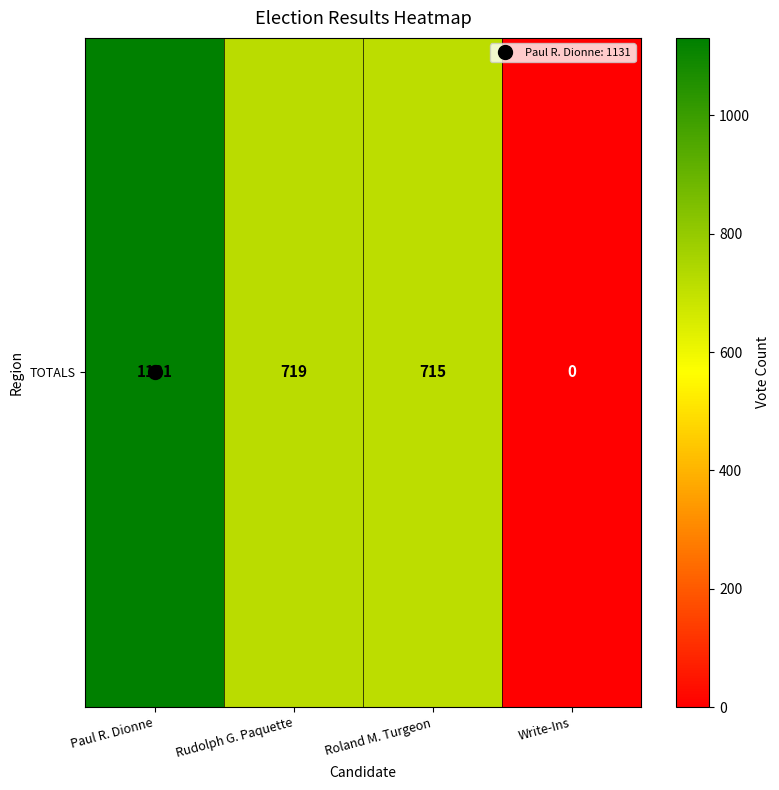

Rank the categories by value from lowest to highest.

Write-Ins, Roland M. Turgeon, Rudolph G. Paquette, Paul R. Dionne